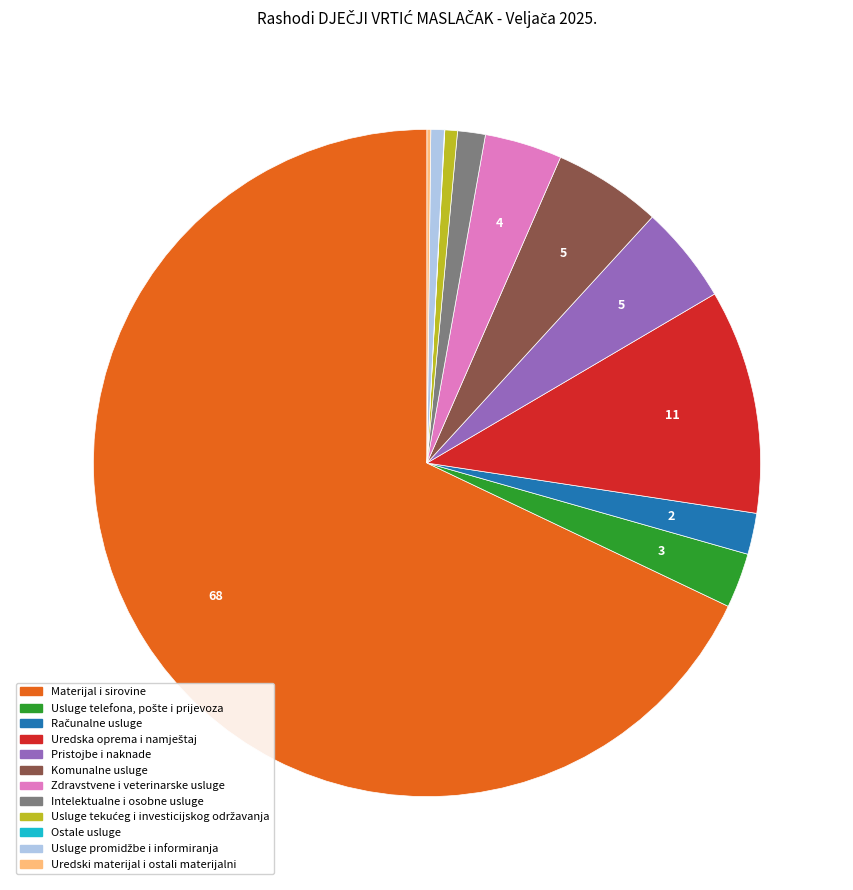

Does any single category account for the majority?

Yes